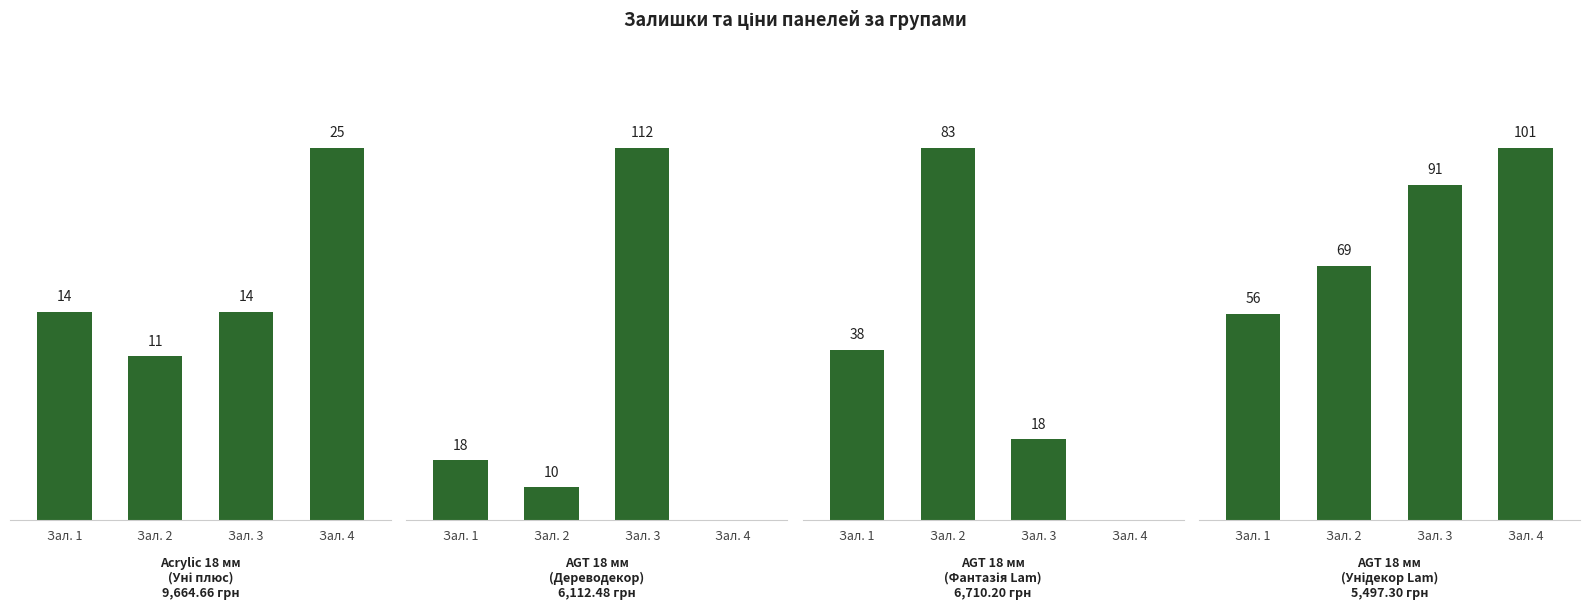

What is the total value across all series at Зал. 4?

126